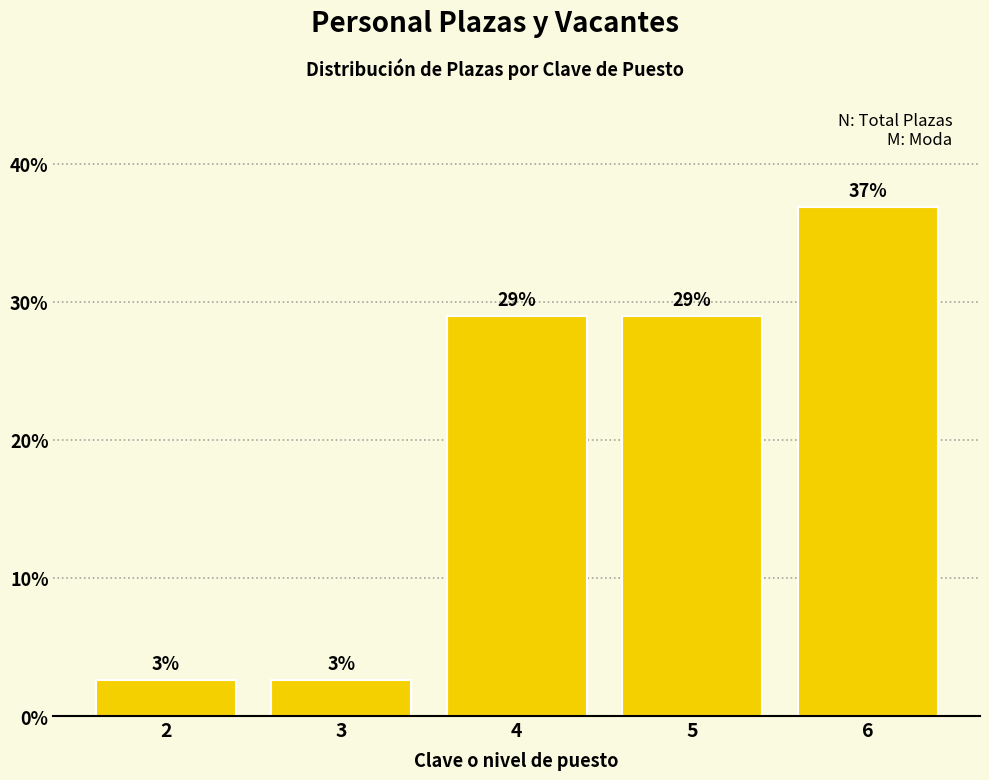

What is the maximum value shown in the chart?

36.8